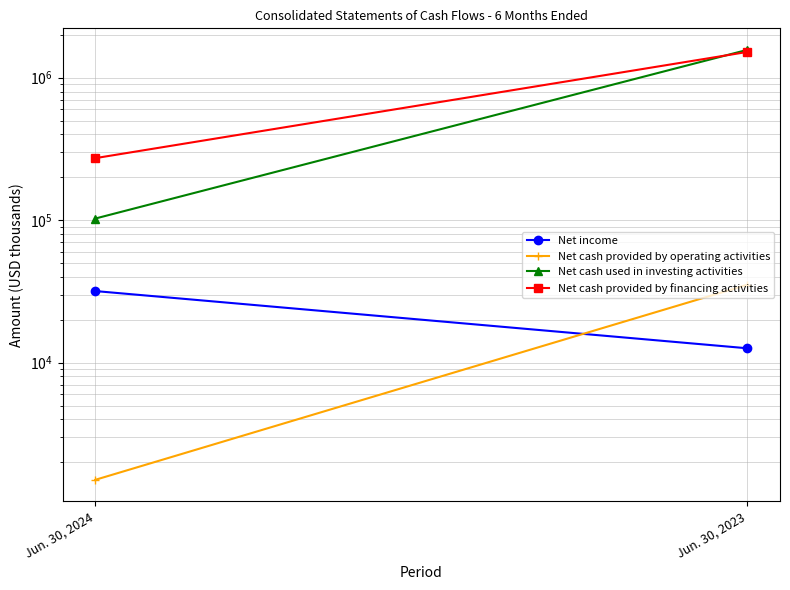

At which category is the sum across all series the highest?

Jun. 30, 2023